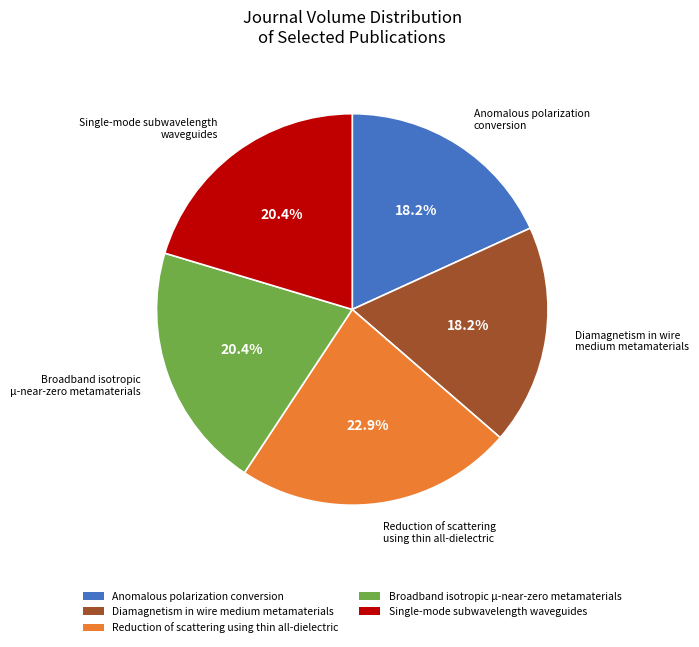

Is there a majority slice in this chart?

No